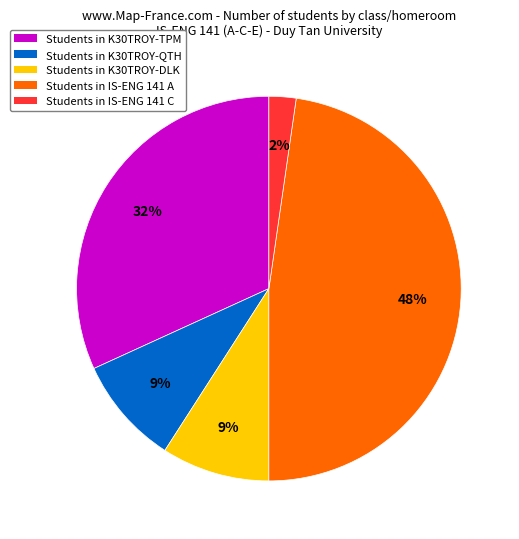

Is there any slice that represents more than half of the pie?

No